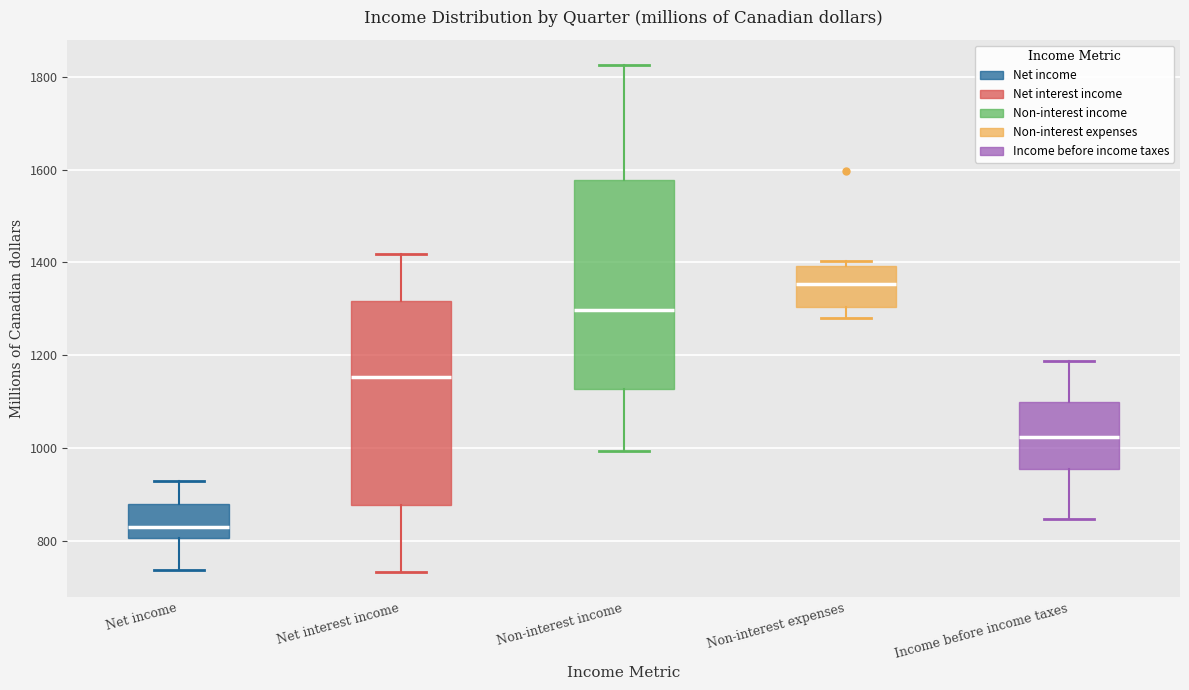

Where is the upper edge of the box for Non-interest income on the y-axis? The values are not printed on the chart, so give them approximately, as read against the axis.

1580